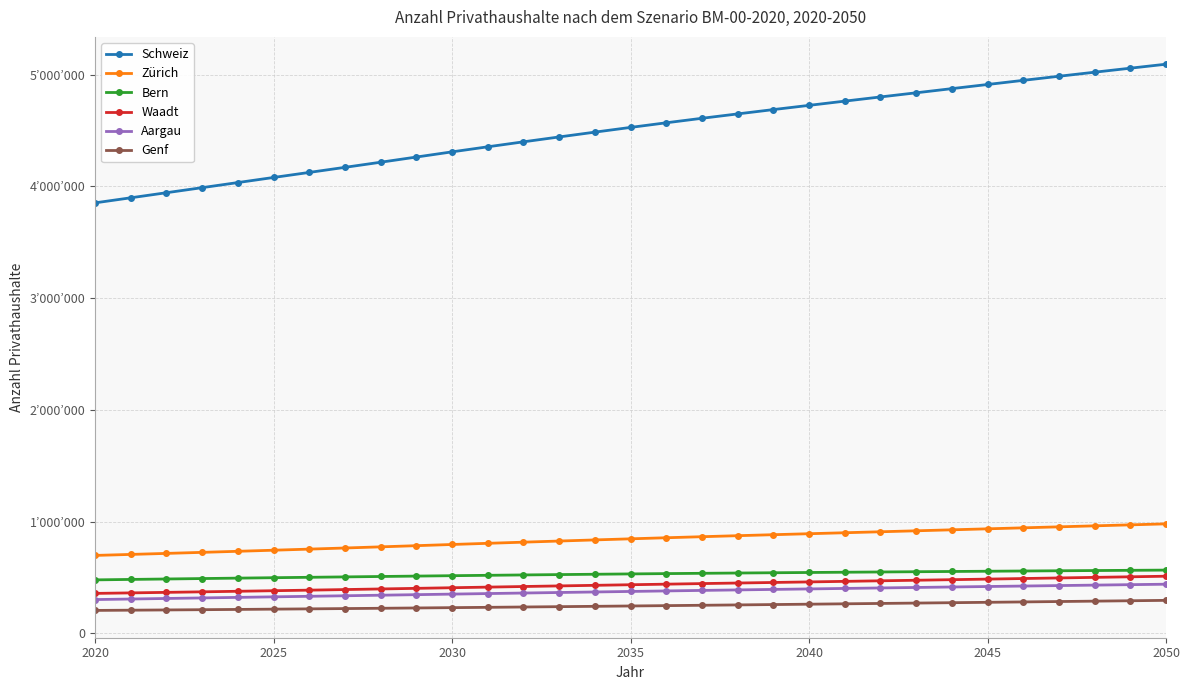

What are all the series names shown in the legend?

Schweiz, Zürich, Bern, Waadt, Aargau, Genf